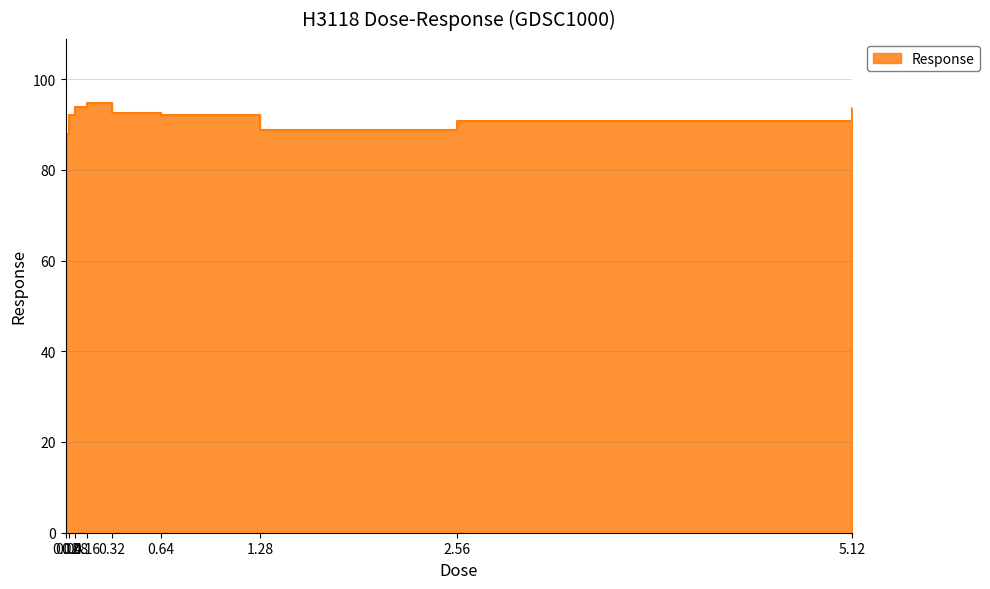

Count the number of values greater than 92.

5